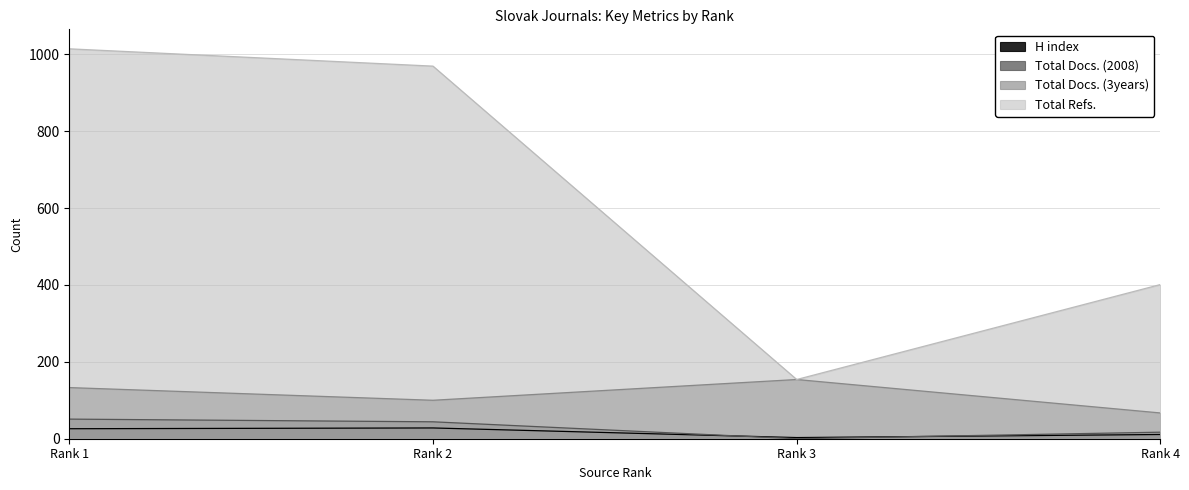

How many interior local valleys does the Total Refs. series have?

1